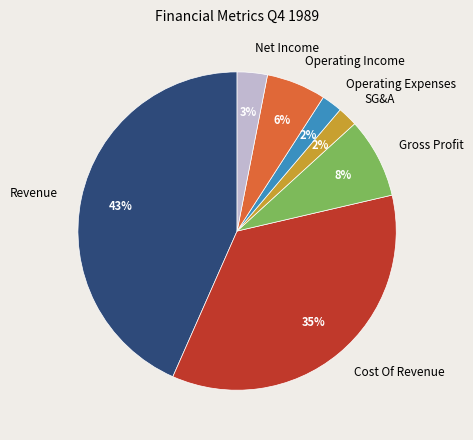

How many slices are in this pie chart?

7